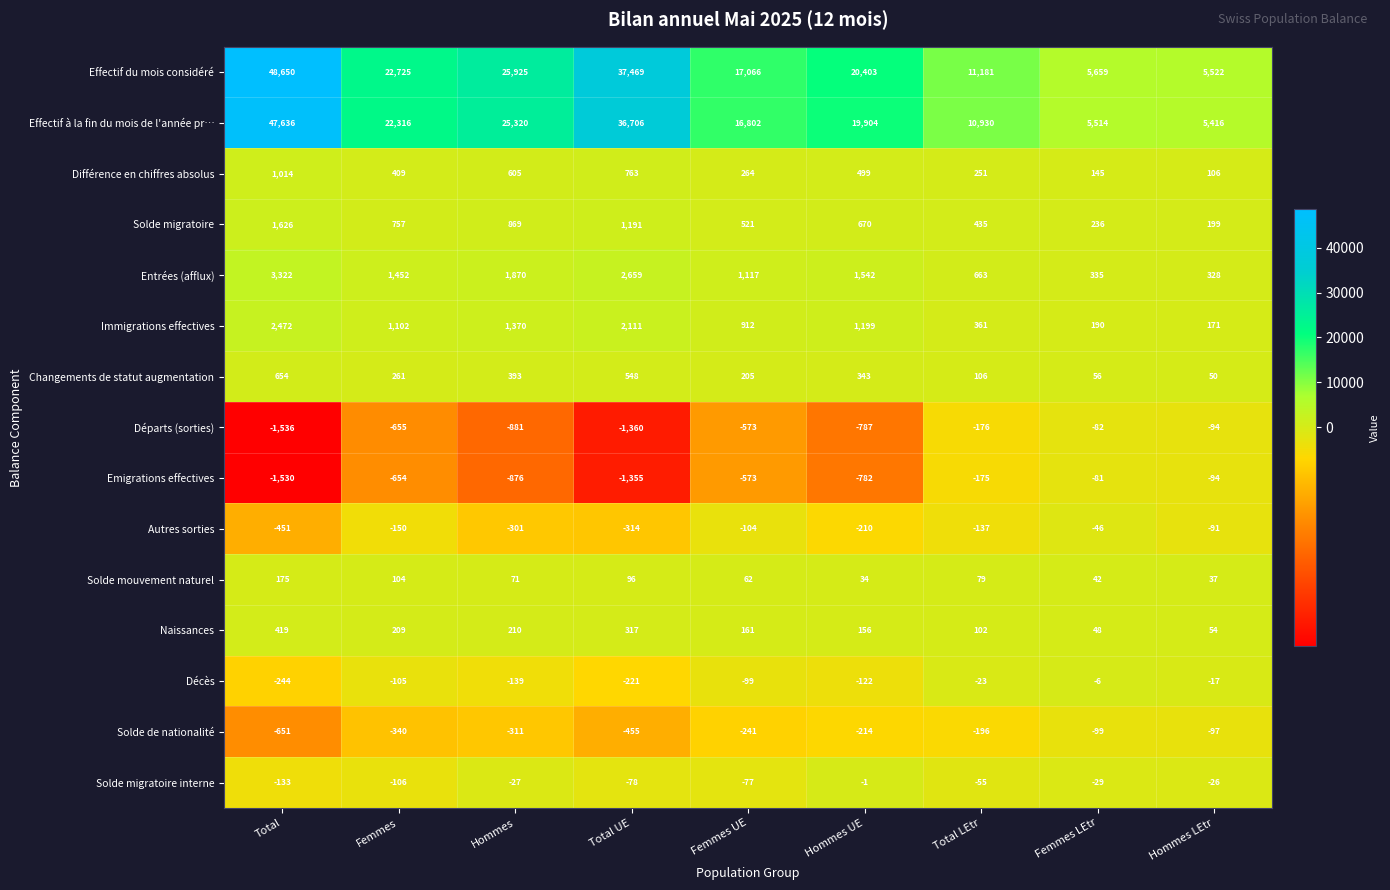

How many distinct data groups are displayed?

15